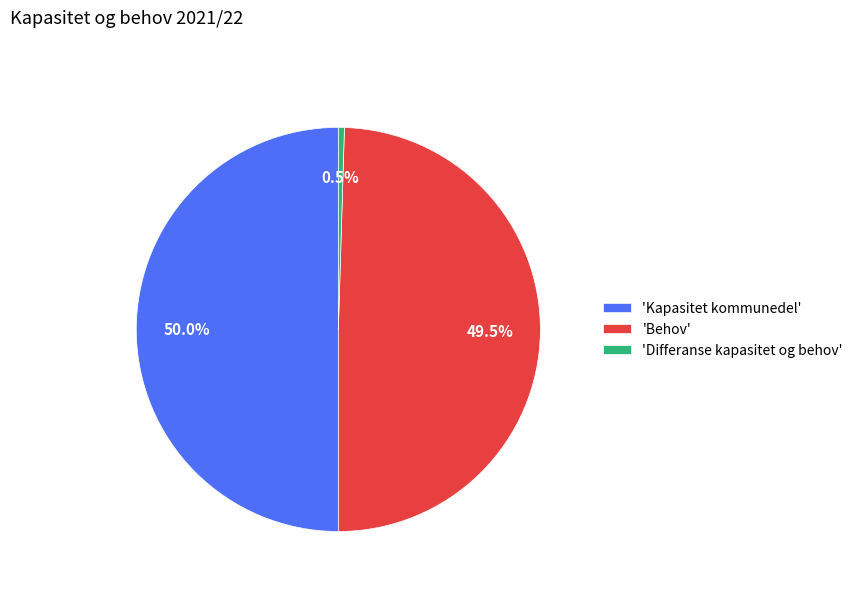

Approximately how many times larger is the value at 'Kapasitet kommunedel' compared to 'Behov'?

1.0